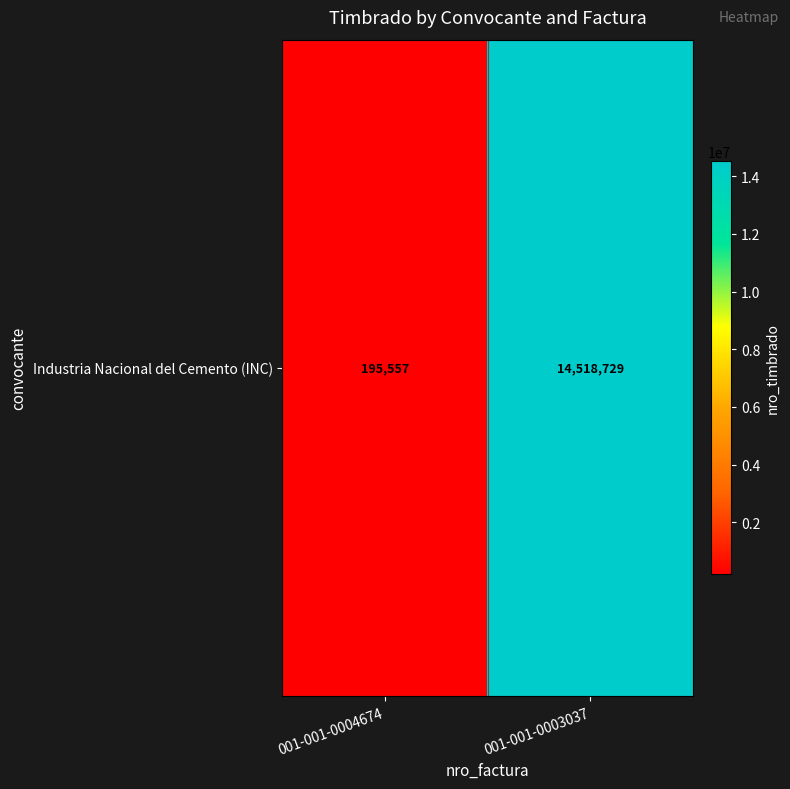

Rank the categories by value from lowest to highest.

001-001-0004674, 001-001-0003037